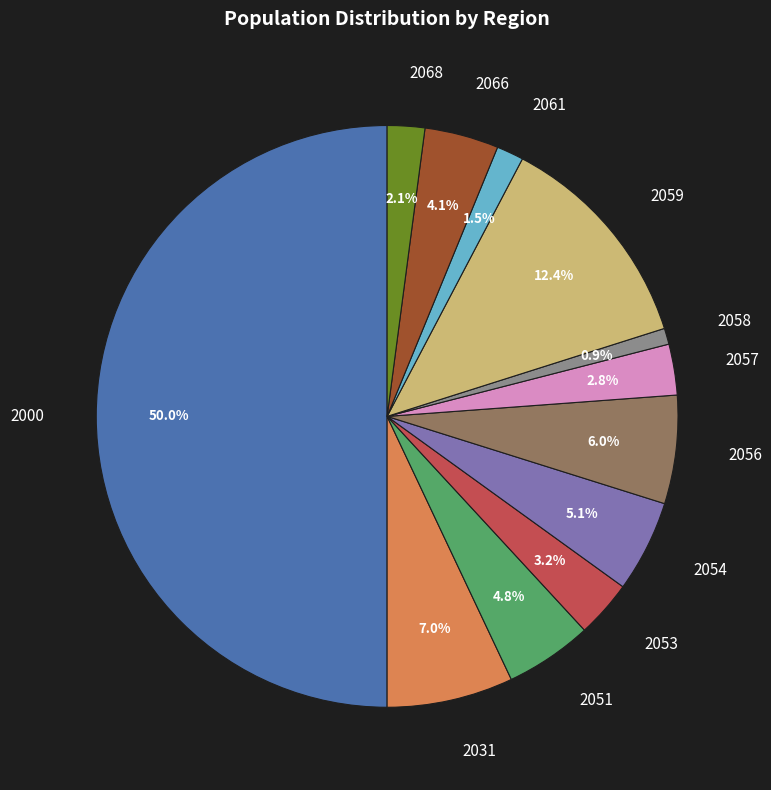

To the nearest percent, what is the average slice percentage?

8%